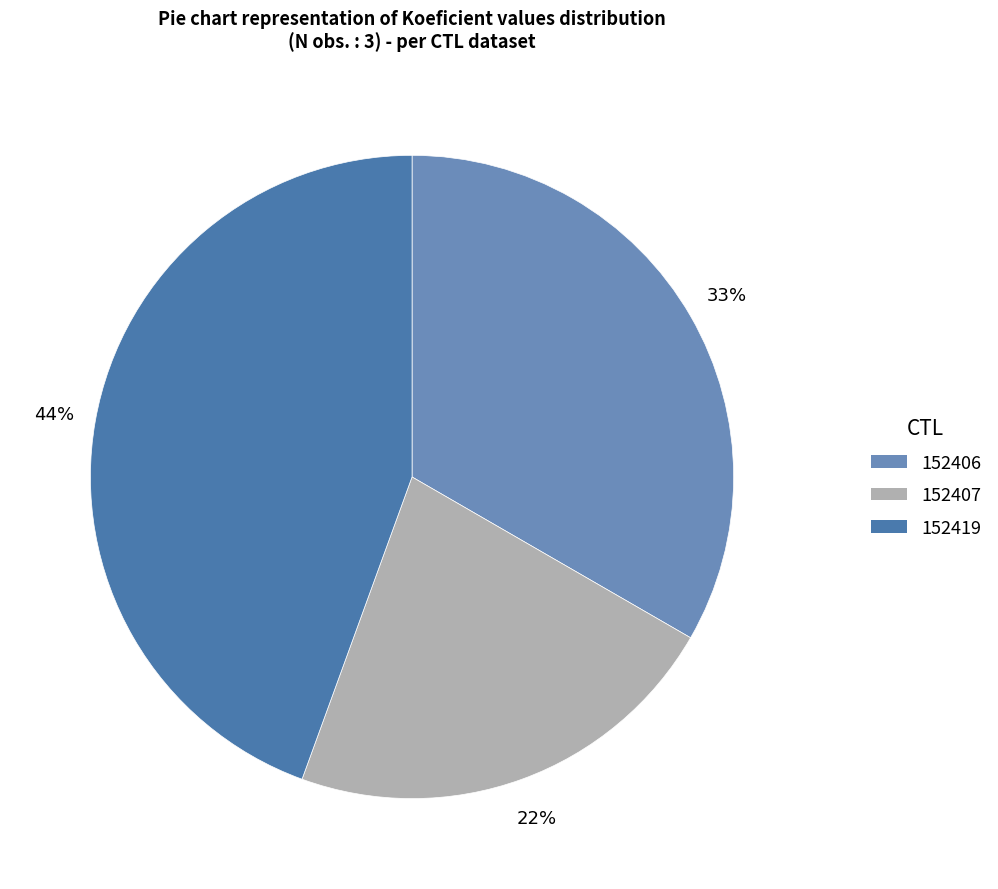

What is the change in value from 152406 to 152419?

+1